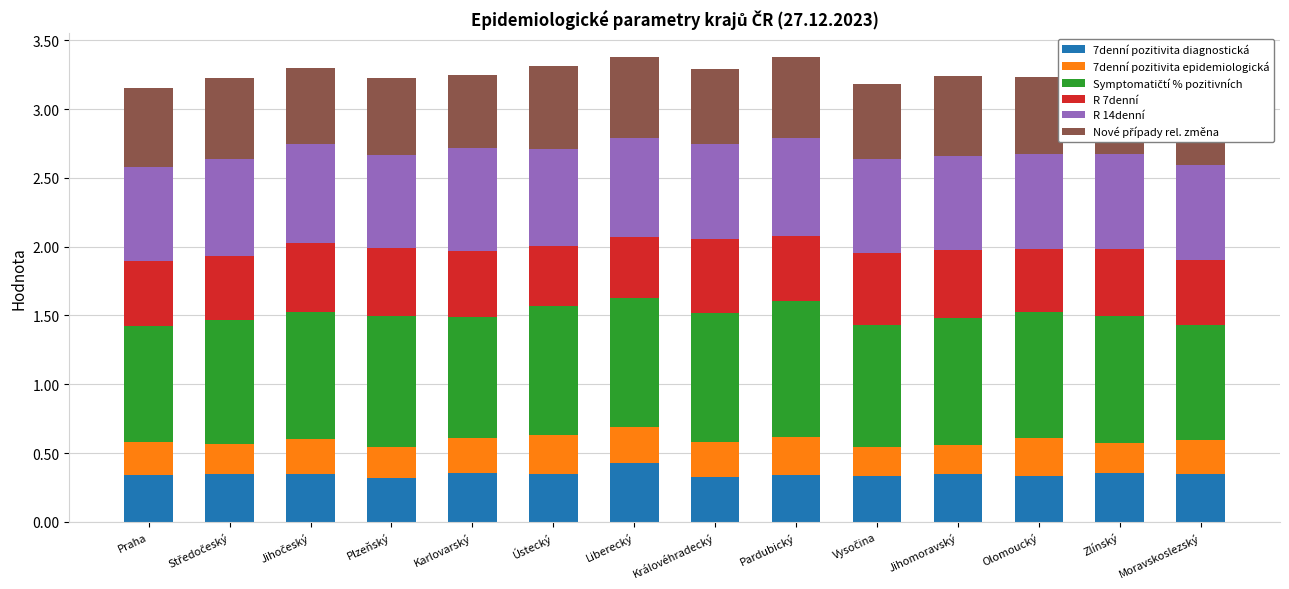

What is the total value across all series at Liberecký?

3.4